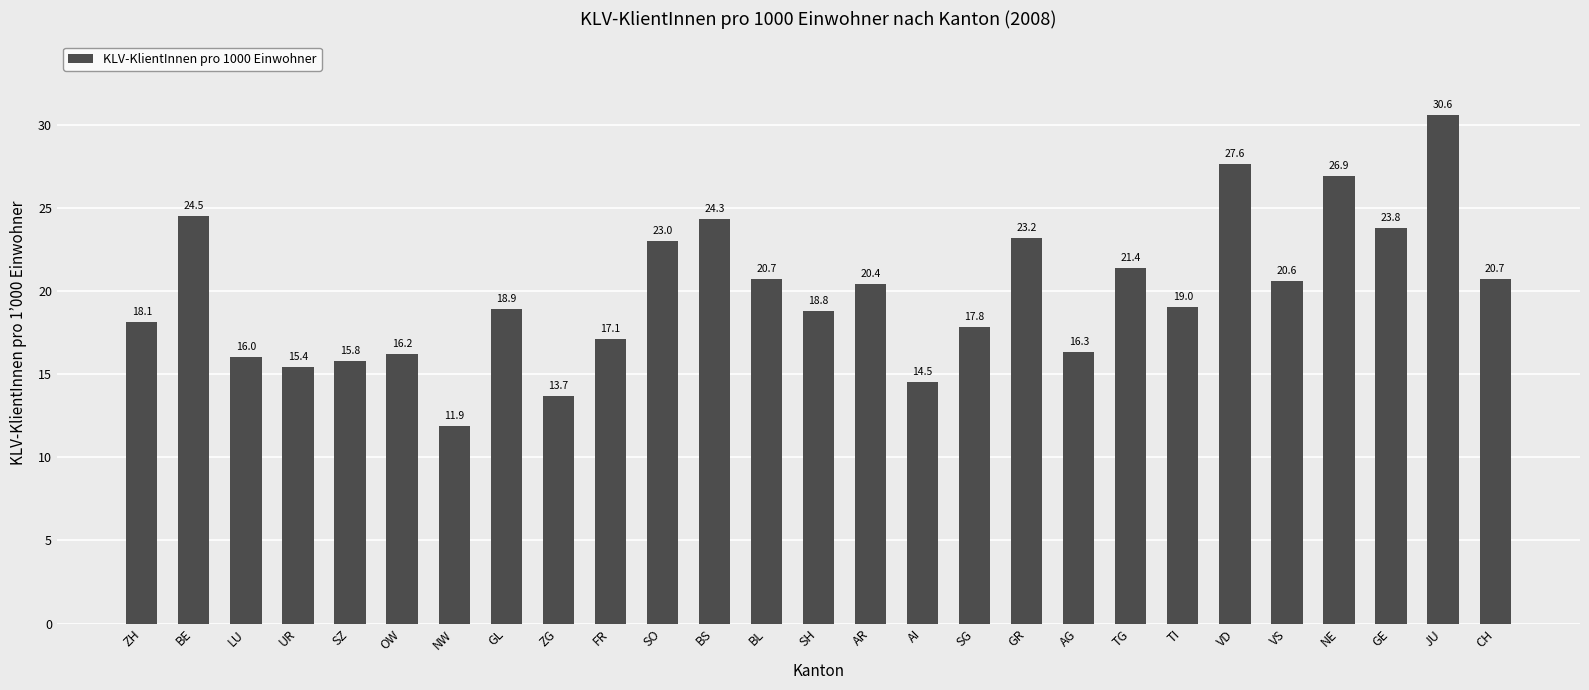

At which label does the data first exceed 19?

BE